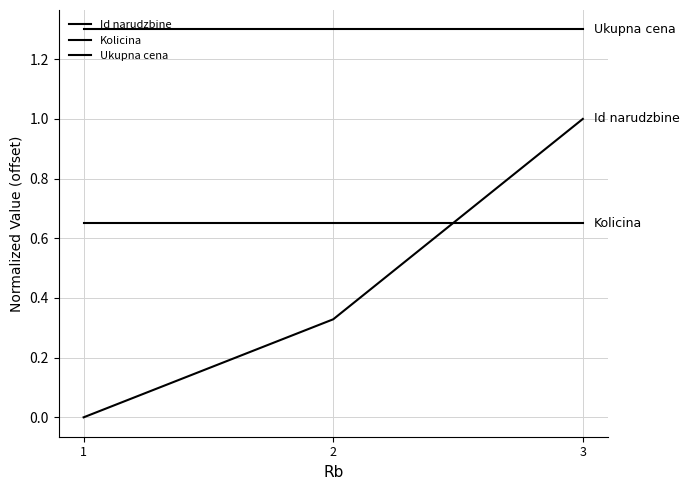

List the series in order of their peak value, highest first.

Ukupna cena, Id narudzbine, Kolicina